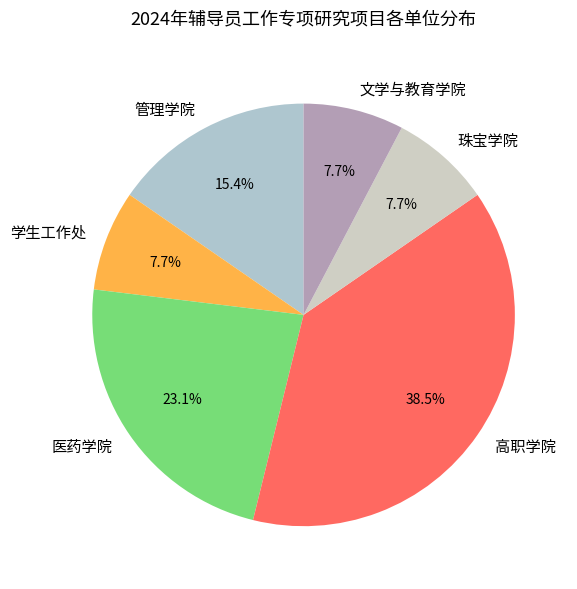

Combined, what portion of the pie is 高职学院 and 文学与教育学院?

46.2%